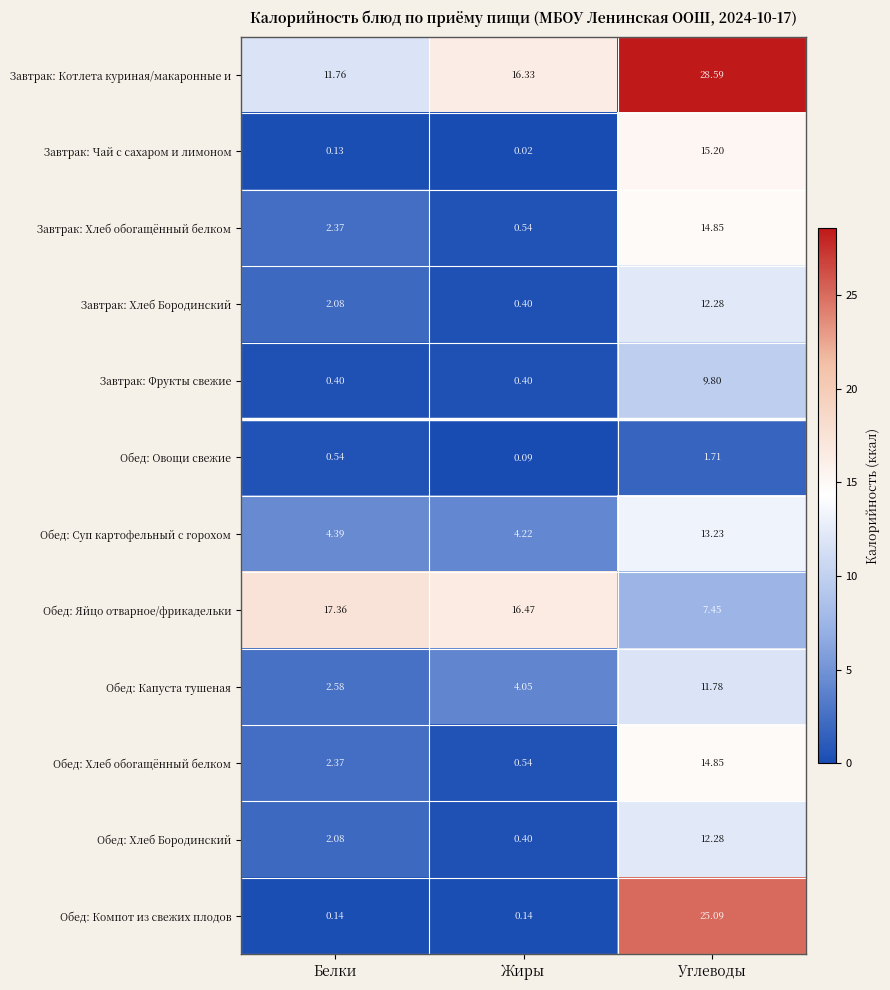

At which label does Обед: Яйцо отварное/фрикадельки reach its peak?

Белки